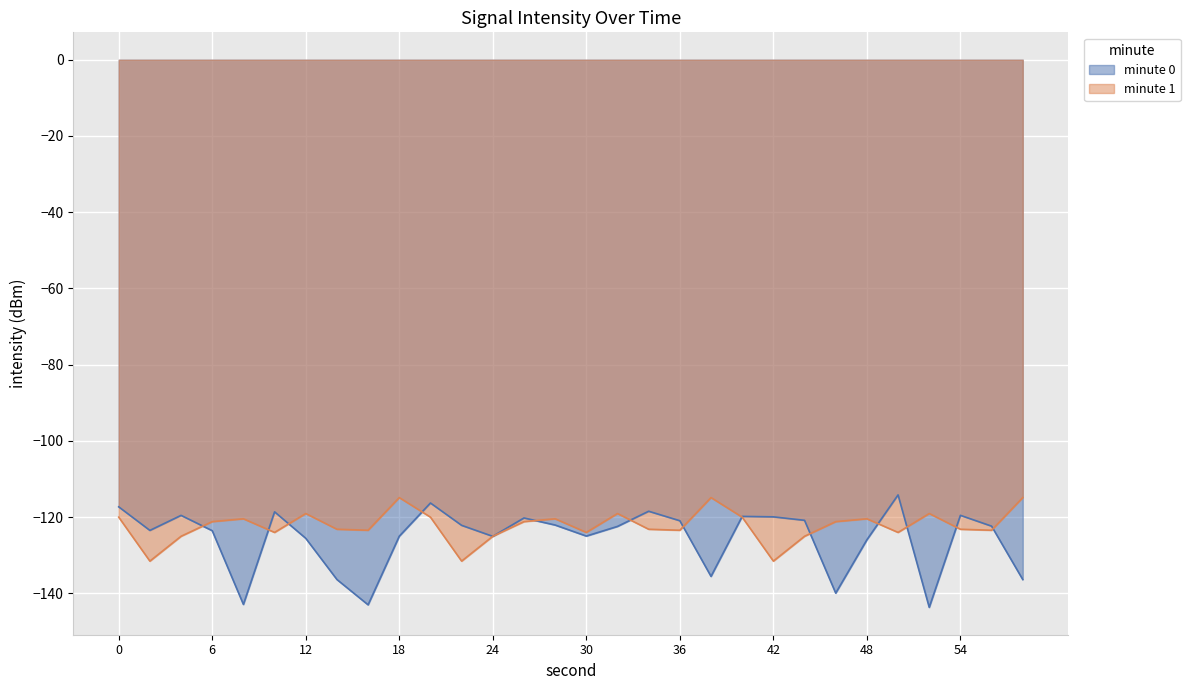

Is it true that minute 0 equals -119.5 at 54?

True